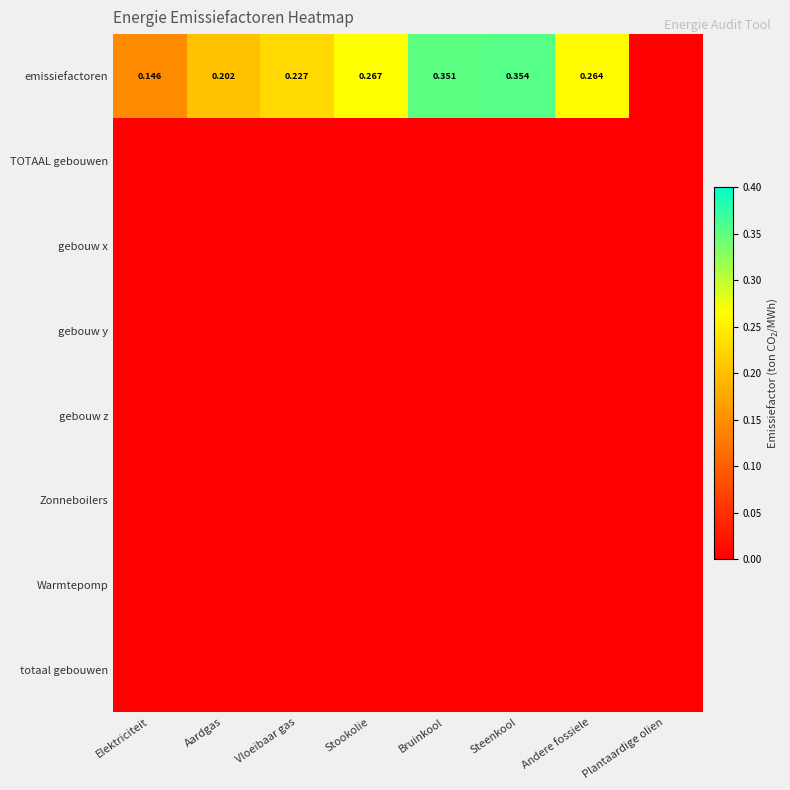

Which series has the largest range (max minus min)?

emissiefactoren